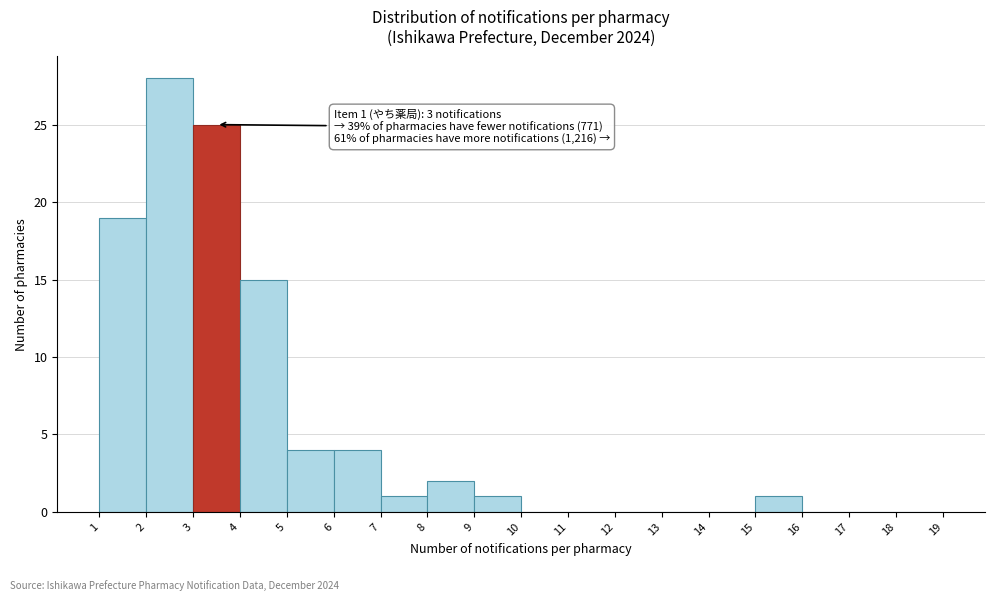

Which range on the x-axis has the tallest bar?

2 to 3